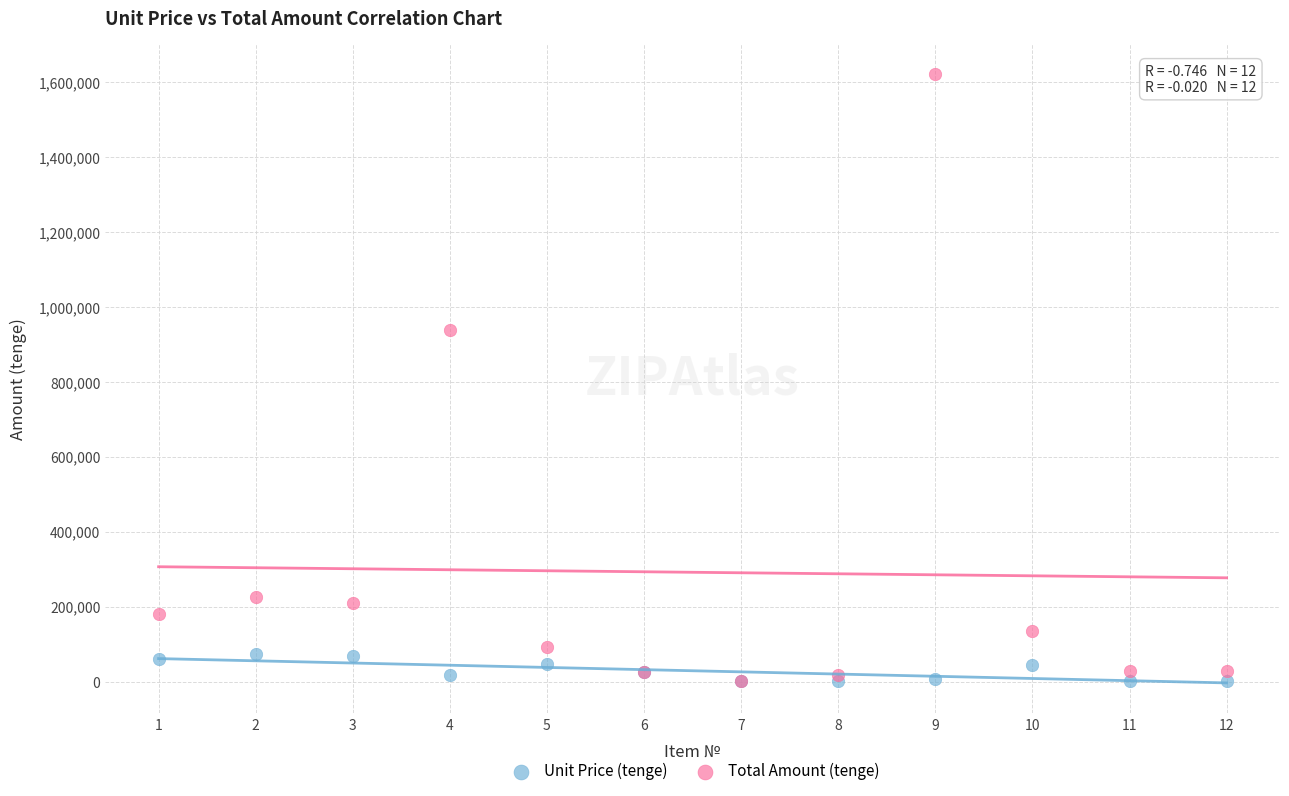

Which series has the largest Y range (max minus min)?

Total Amount (tenge)